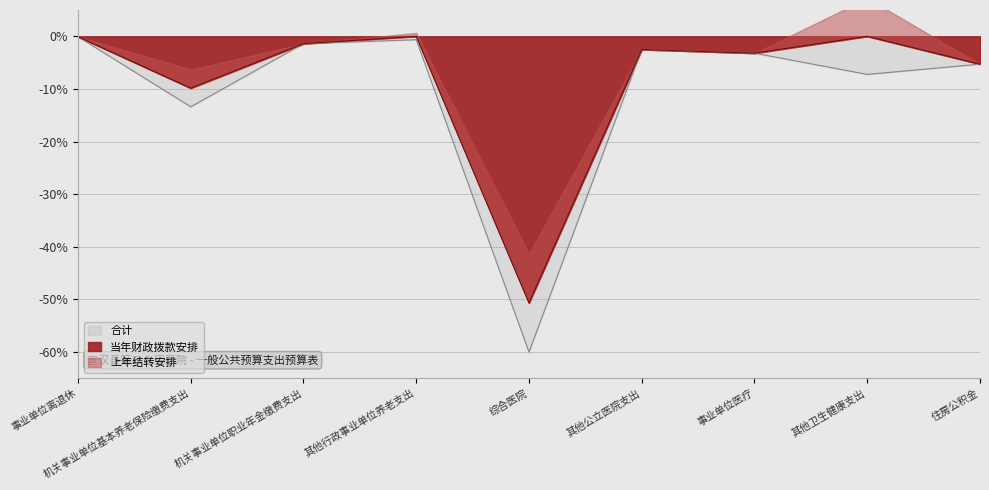

True or false: 当年财政拨款安排 and 合计 intersect in this chart.

False